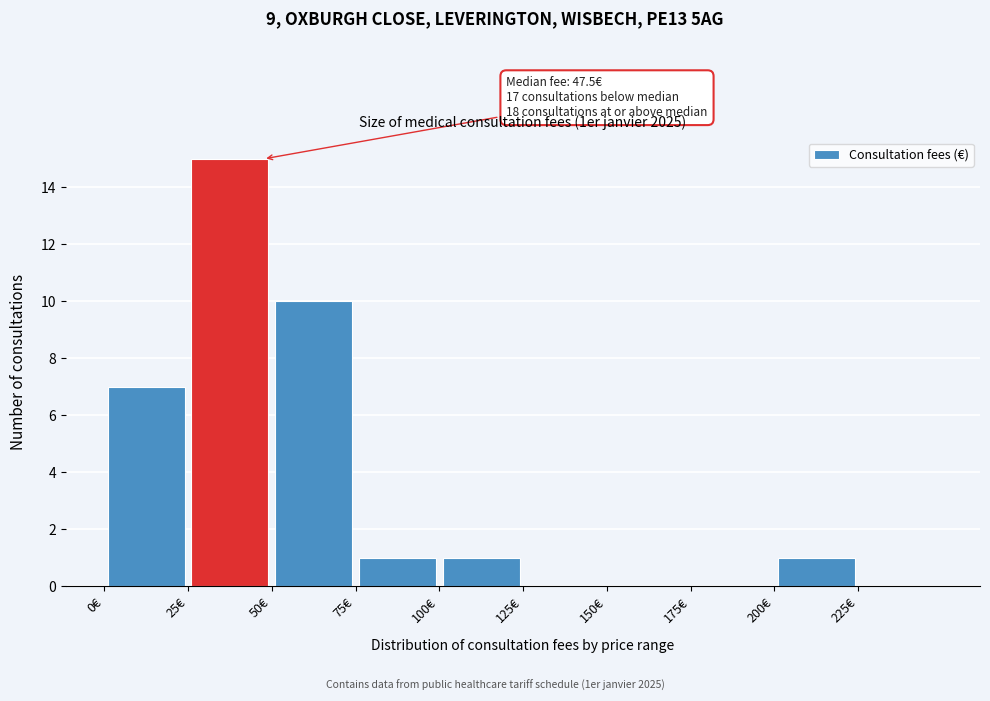

Which range on the x-axis has the tallest bar?

25 to 50